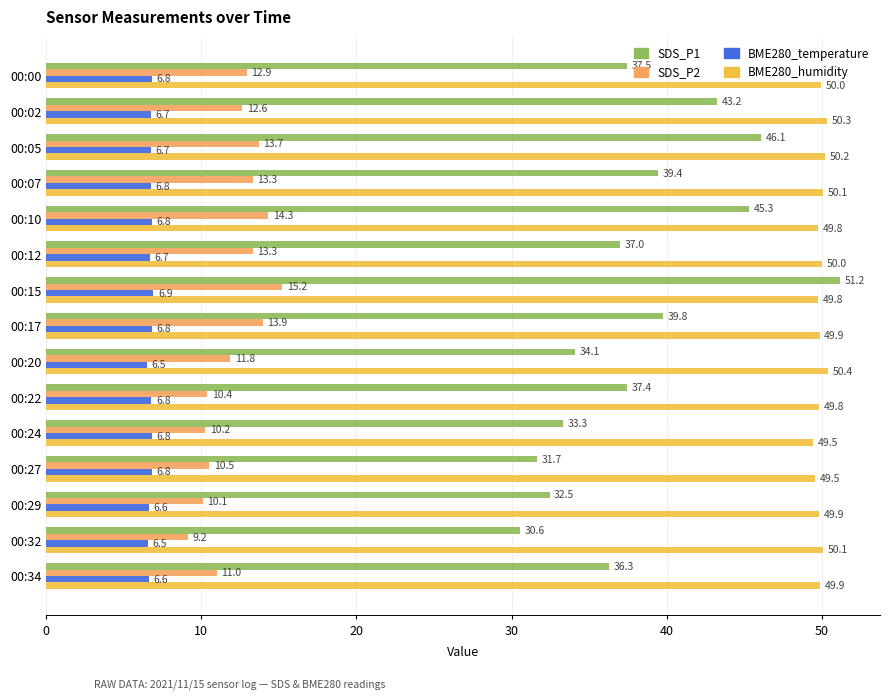

Rank the series by their maximum value, from lowest to highest.

BME280_temperature, SDS_P2, BME280_humidity, SDS_P1